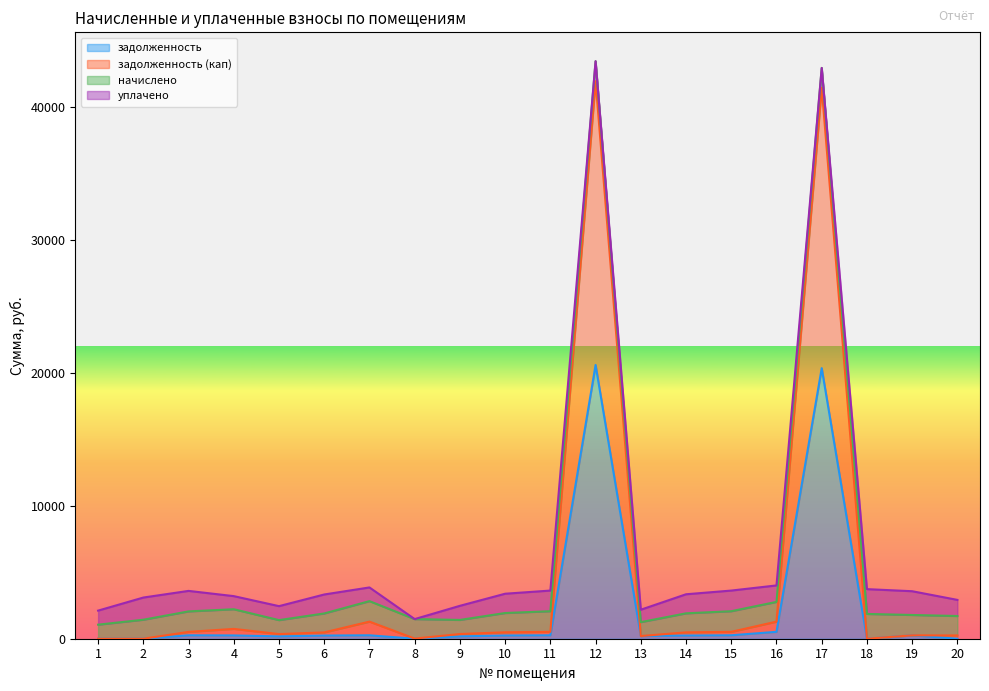

How many values in the задолженность (кап) series exceed 477?

10